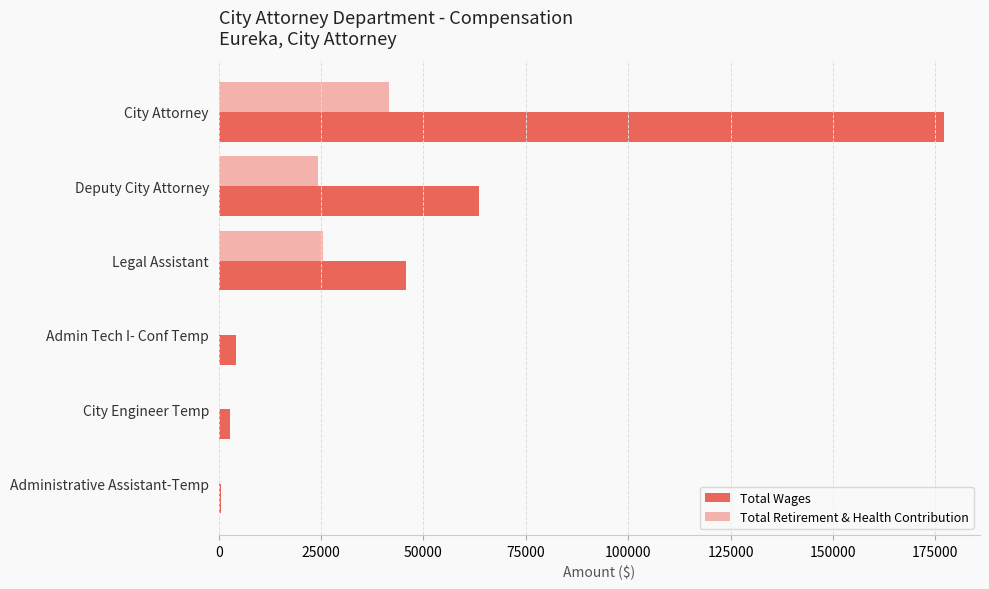

Count the number of data series in this chart.

2